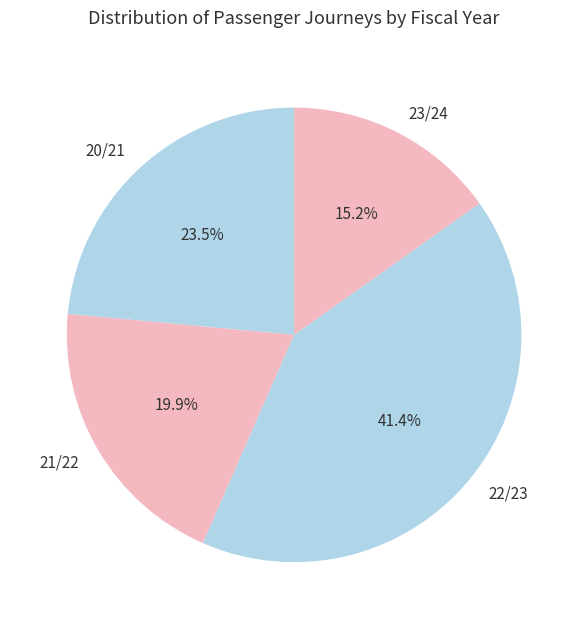

Which has a higher value, 23/24 or 20/21?

20/21